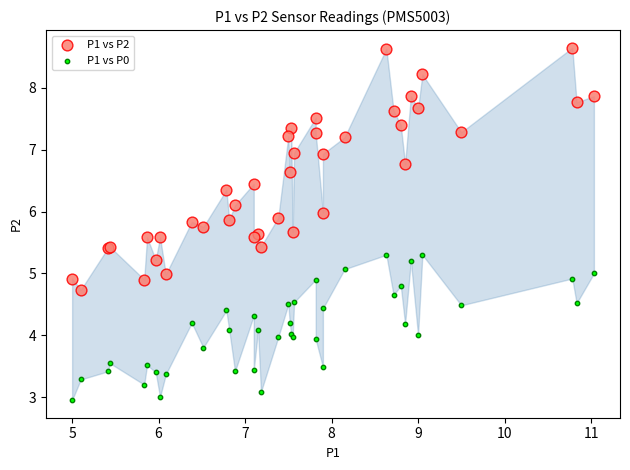

Which series reaches the minimum Y coordinate?

P1 vs P0